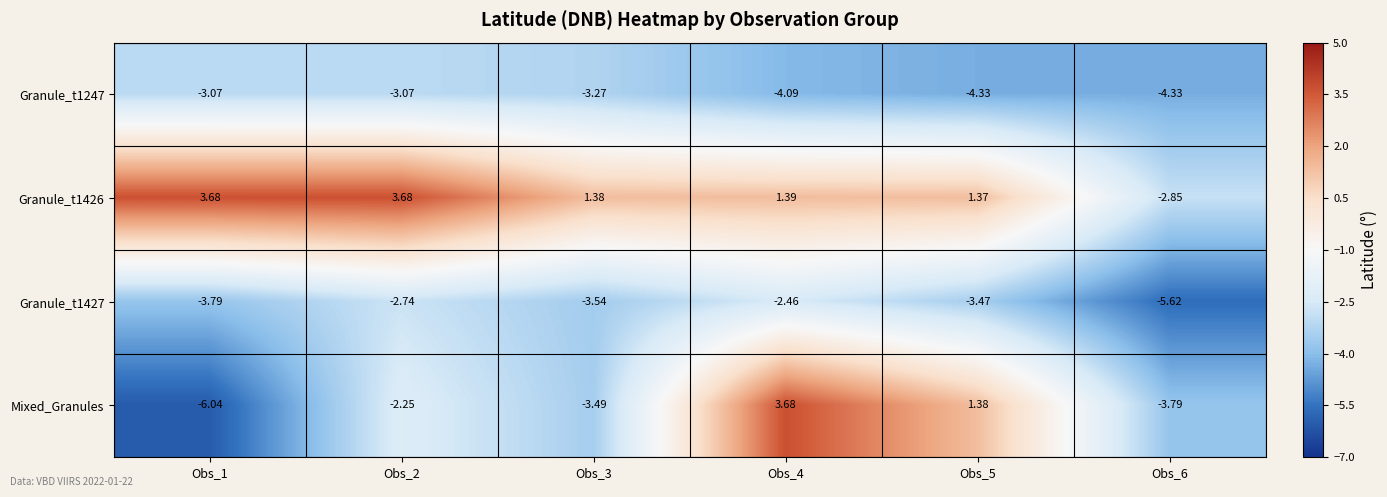

At Obs_2, list the series in order from largest to smallest.

Granule_t1426, Mixed_Granules, Granule_t1427, Granule_t1247